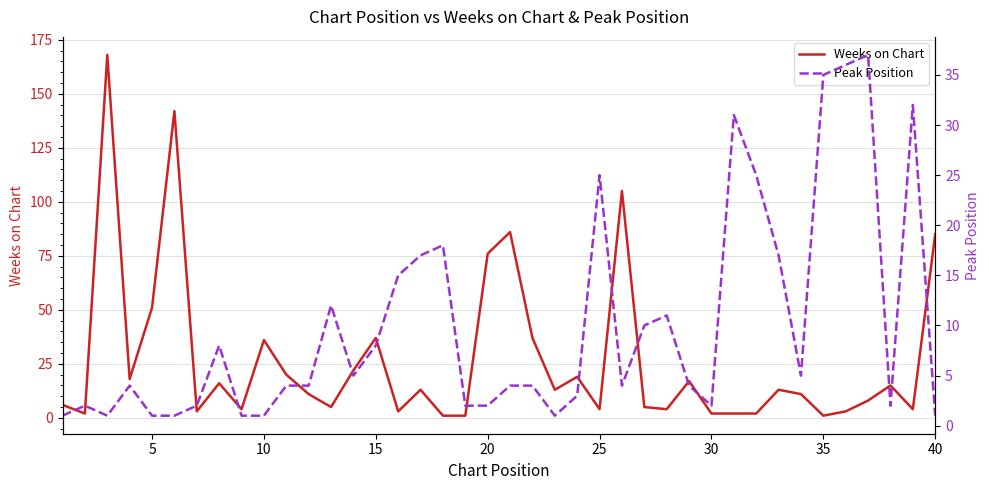

What is the maximum value for Weeks on Chart?

168